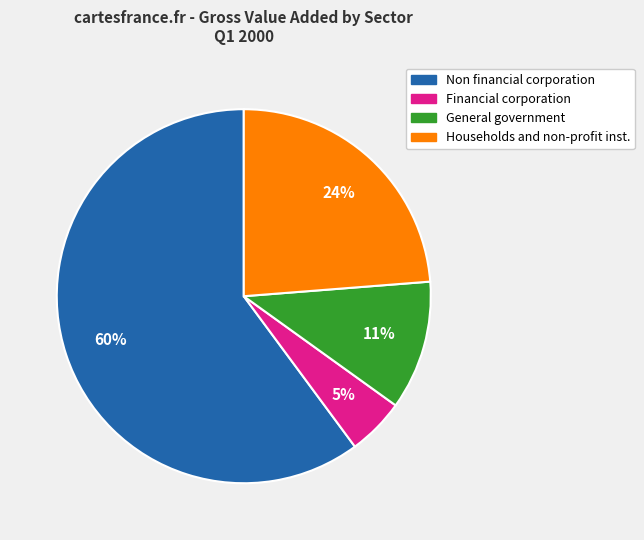

To the nearest percent, what is the difference between the Non financial corporation and Households and non-profit inst. slice percentages?

36%